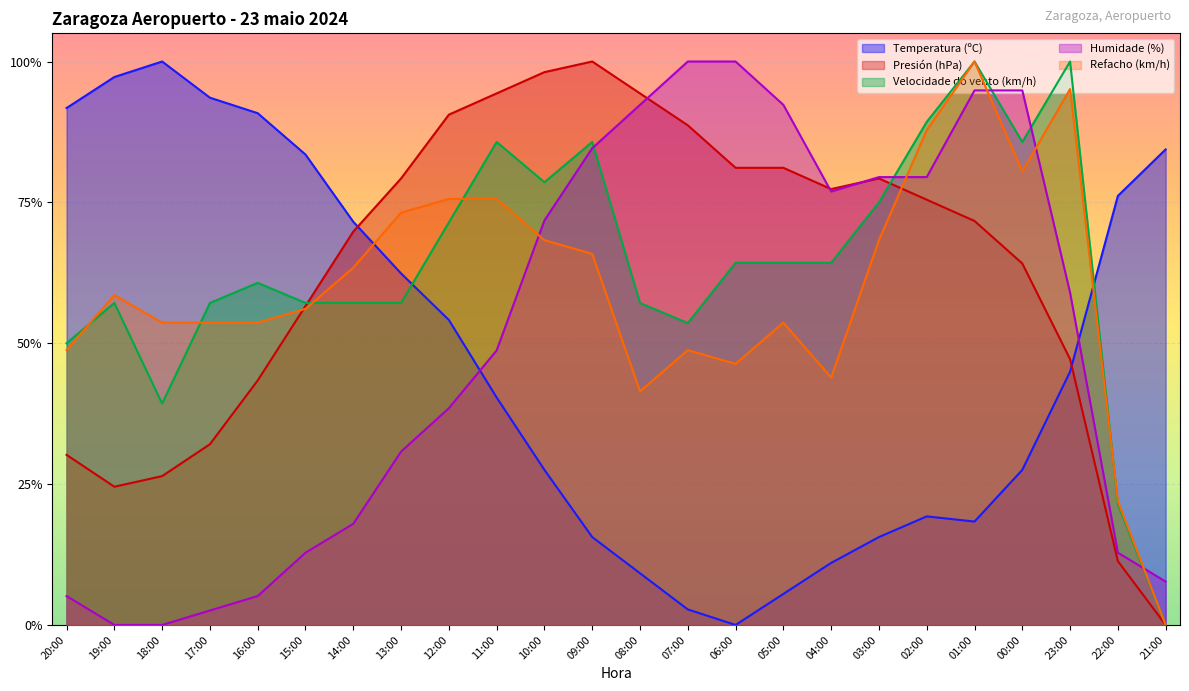

Which has a higher value, 08:00 or 17:00?

17:00